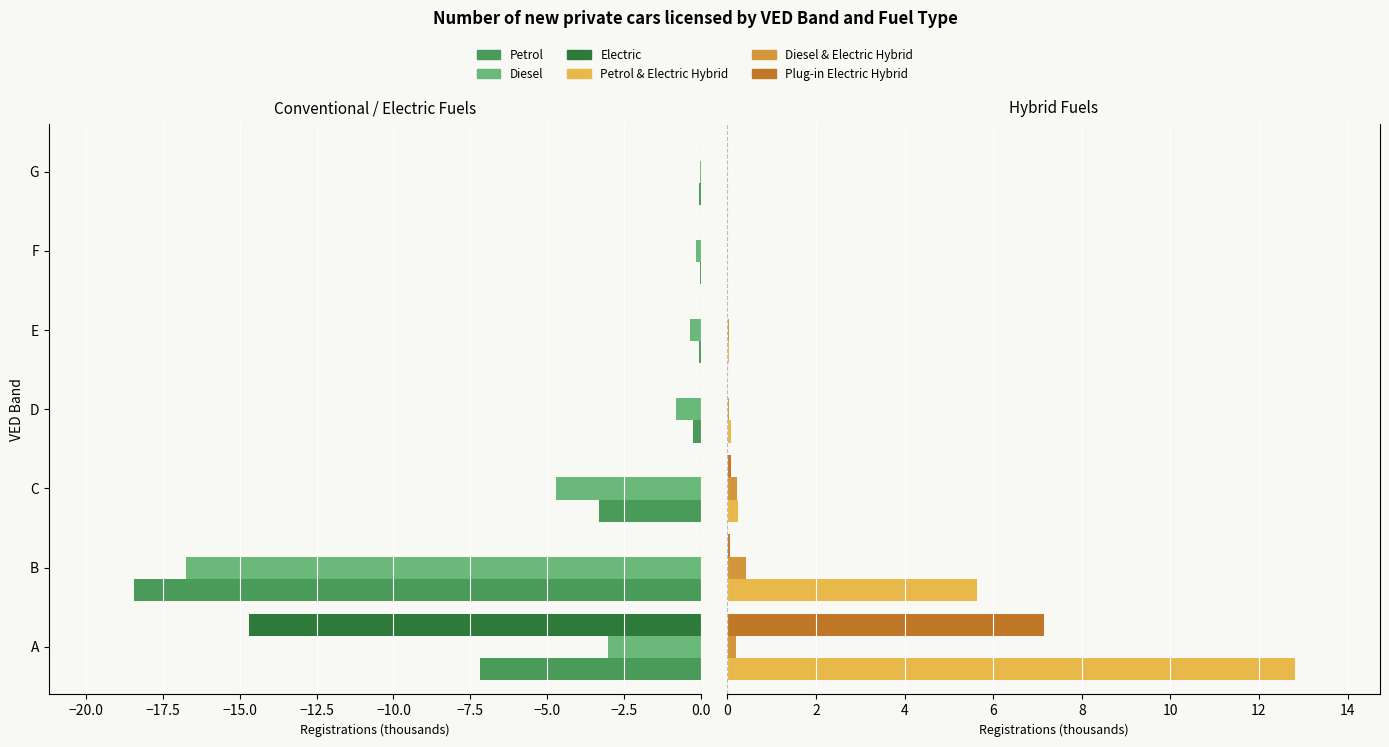

Which series changed the most between C and E?

Diesel